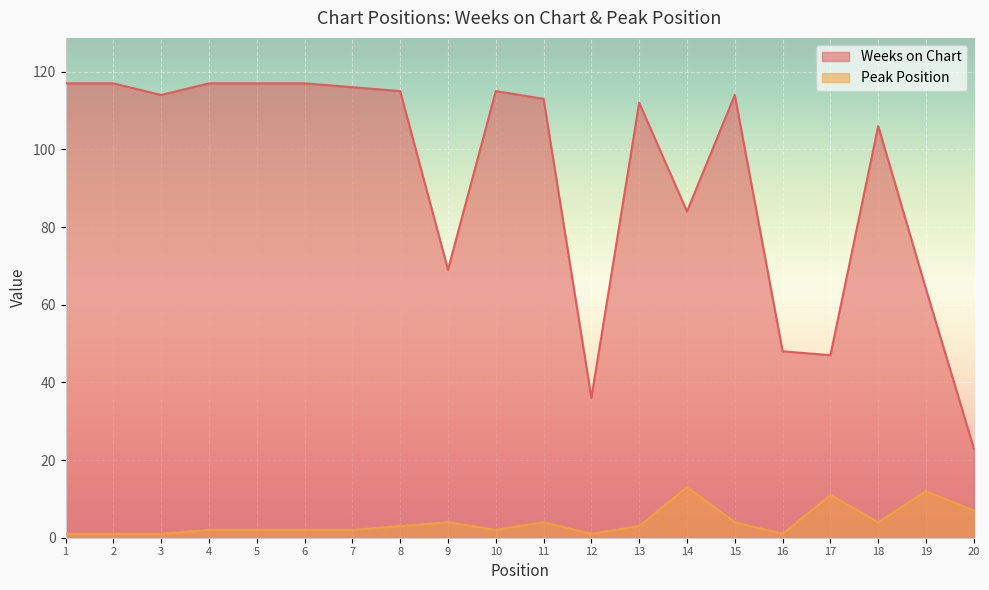

What is the spread (max minus min) of values at 17?

36